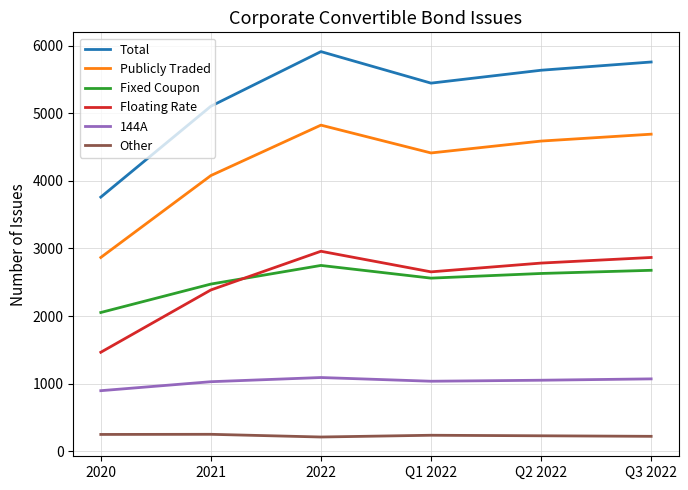

What is the sum of all Fixed Coupon values?

15142